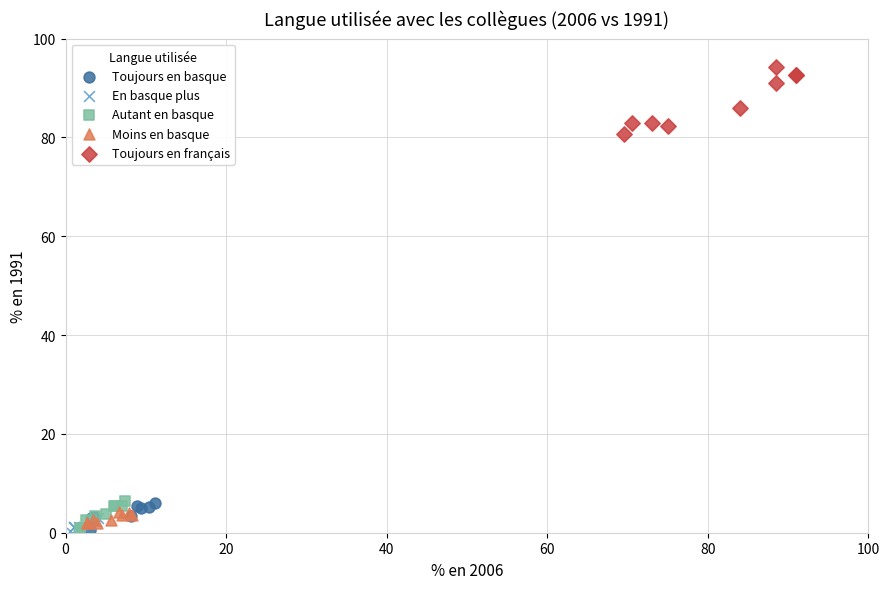

Which series contains the highest Y value?

Toujours en français